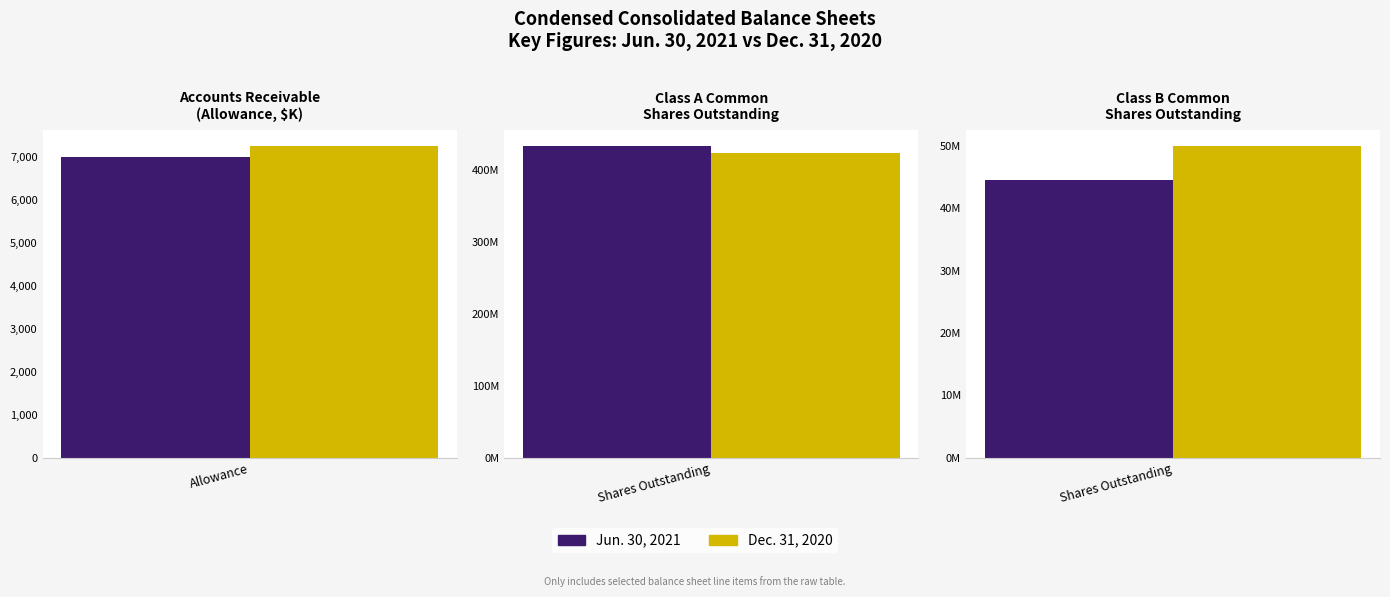

What position from the left is Accounts Receivable
Allowance?

1